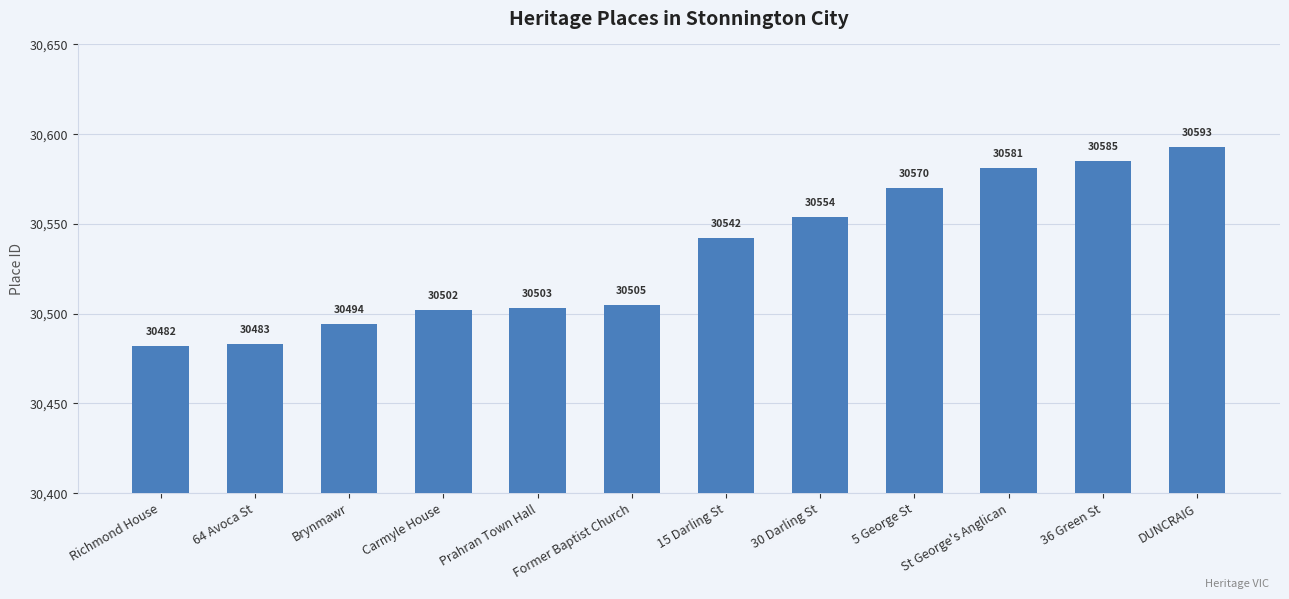

Count the number of data series in this chart.

1